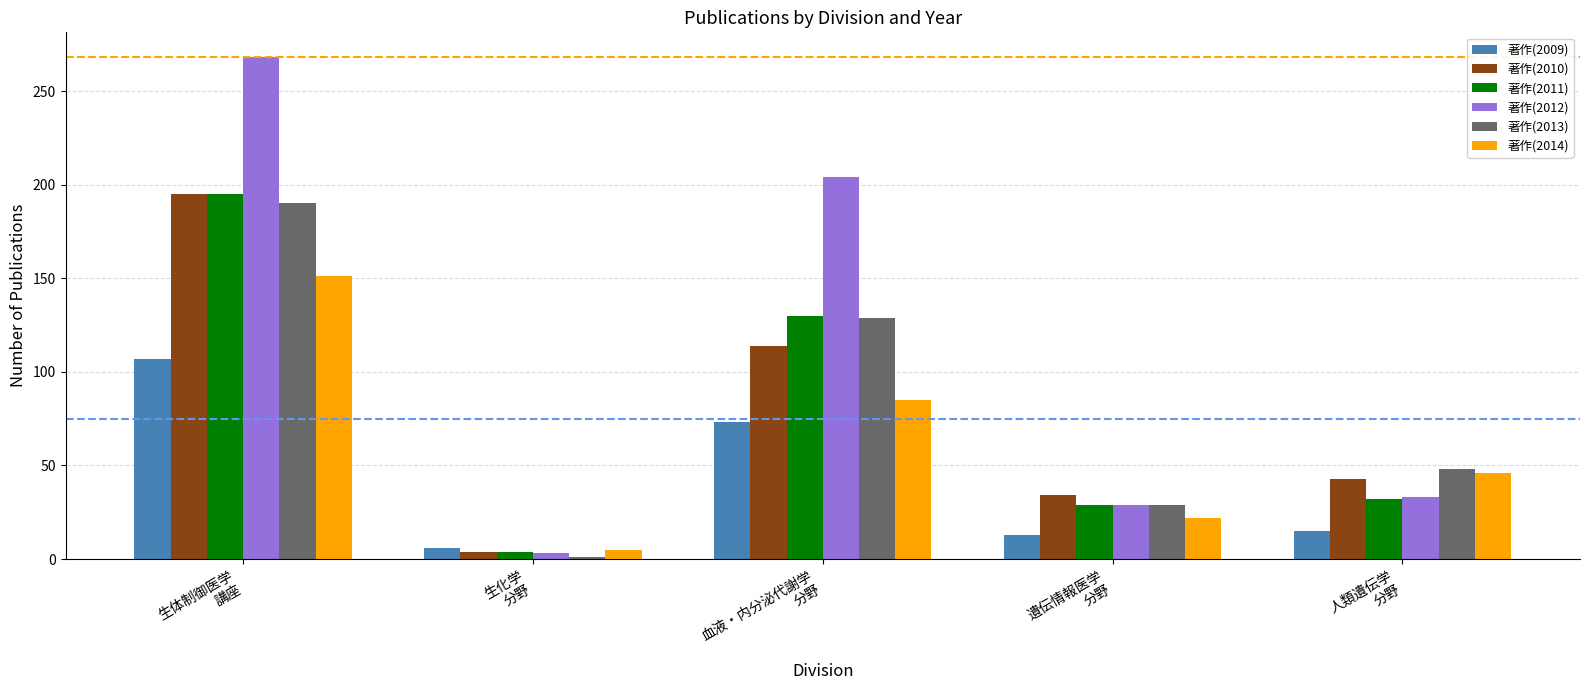

Reading right to left, what are all the values shown in this chart?

著作(2009): 人類遺伝学
分野=15	遺伝情報医学
分野=13	血液・内分泌代謝学
分野=73	生化学
分野=6	生体制御医学
講座=107
著作(2010): 人類遺伝学
分野=43	遺伝情報医学
分野=34	血液・内分泌代謝学
分野=114	生化学
分野=4	生体制御医学
講座=195
著作(2011): 人類遺伝学
分野=32	遺伝情報医学
分野=29	血液・内分泌代謝学
分野=130	生化学
分野=4	生体制御医学
講座=195
著作(2012): 人類遺伝学
分野=33	遺伝情報医学
分野=29	血液・内分泌代謝学
分野=204	生化学
分野=3	生体制御医学
講座=268
著作(2013): 人類遺伝学
分野=48	遺伝情報医学
分野=29	血液・内分泌代謝学
分野=129	生化学
分野=1	生体制御医学
講座=190
著作(2014): 人類遺伝学
分野=46	遺伝情報医学
分野=22	血液・内分泌代謝学
分野=85	生化学
分野=5	生体制御医学
講座=151